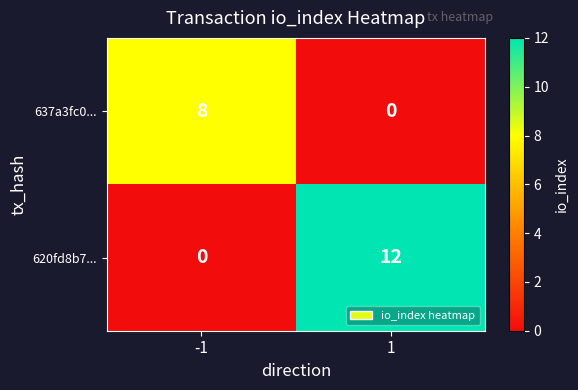

Rank the series at 1 from lowest to highest value.

637a3fc0..., 620fd8b7...